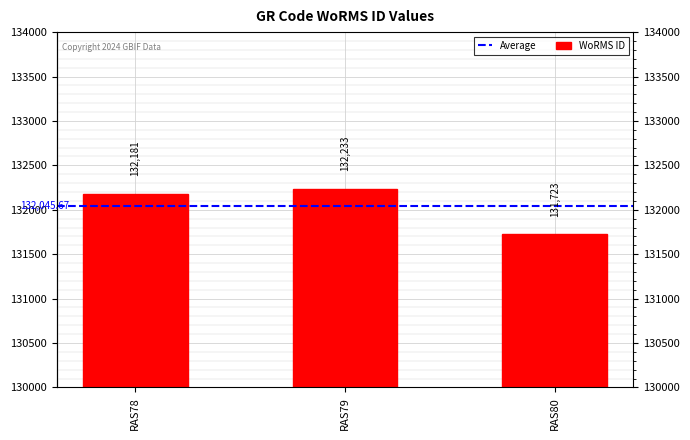

Which label corresponds to the smallest value in the chart?

RAS80